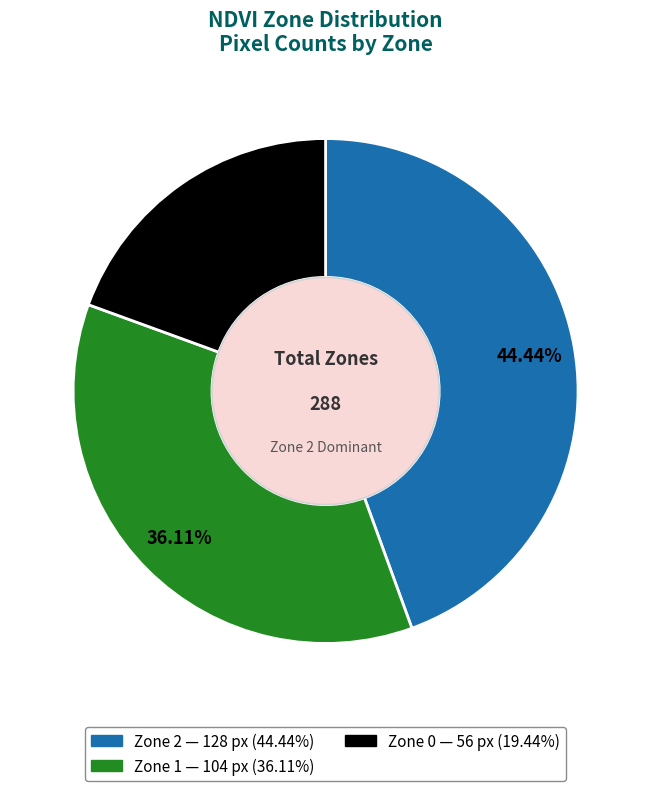

What is the ratio of the value at Zone 0 to the value at Zone 2?

0.4